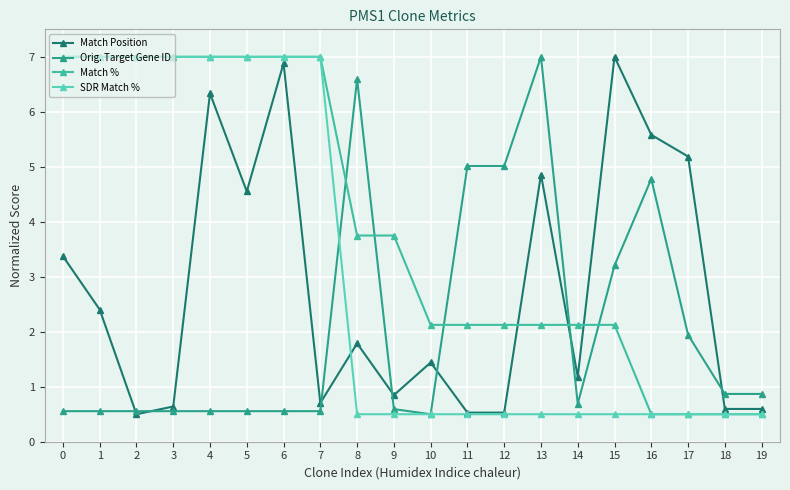

Which series changed the most between 8 and 10?

Orig. Target Gene ID